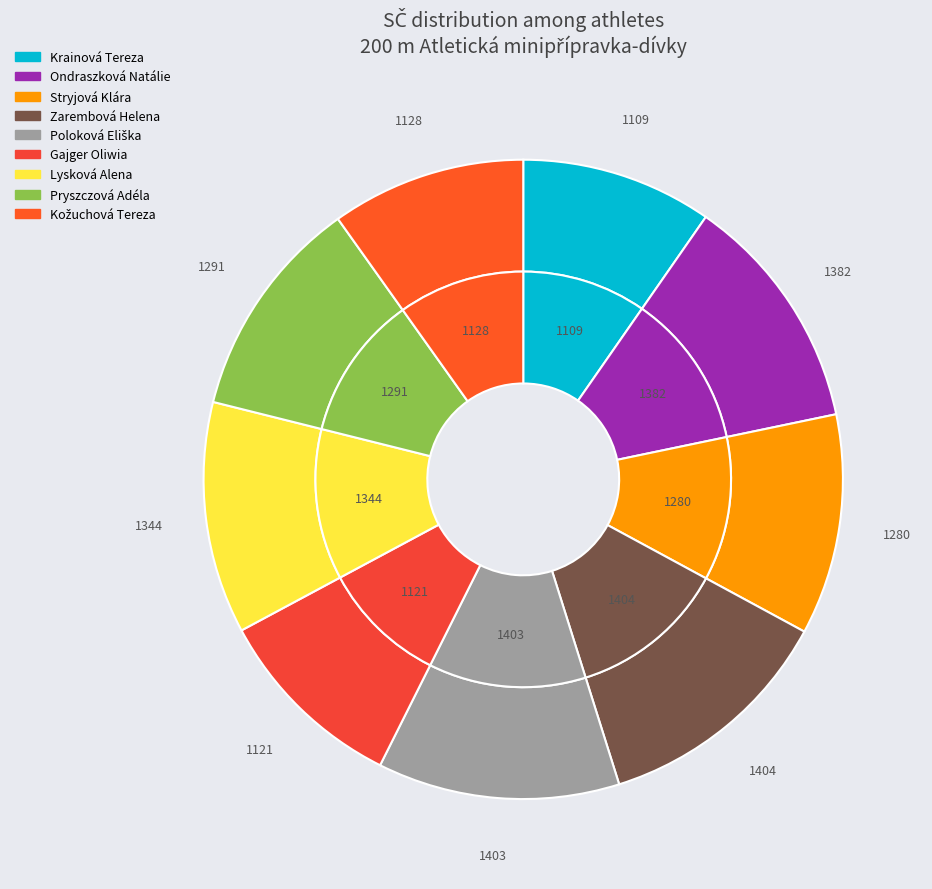

Approximately how many times larger is the value at Gajger Oliwia compared to Ondraszková Natálie?

0.8